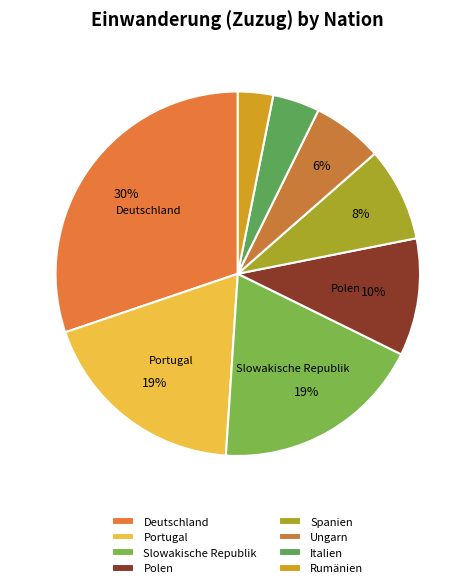

What is the largest slice in the pie chart?

Deutschland